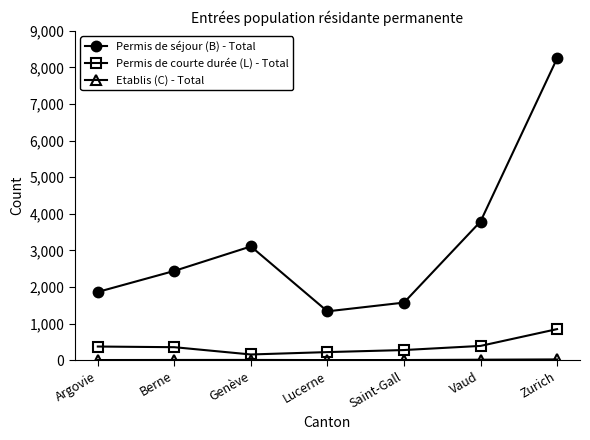

What is the lowest value of the Permis de séjour (B) - Total series?

1334